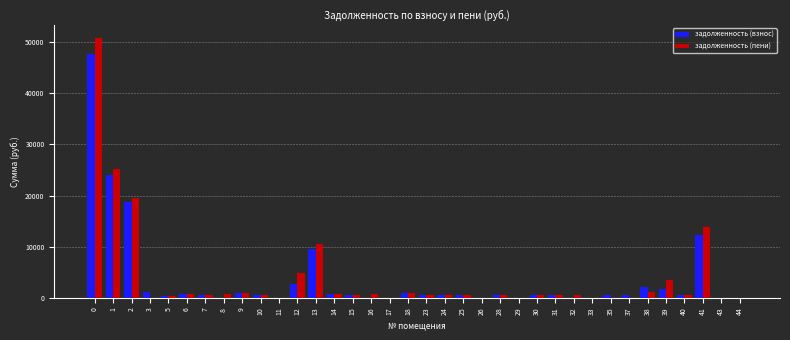

What is the greatest value displayed?

50856.7